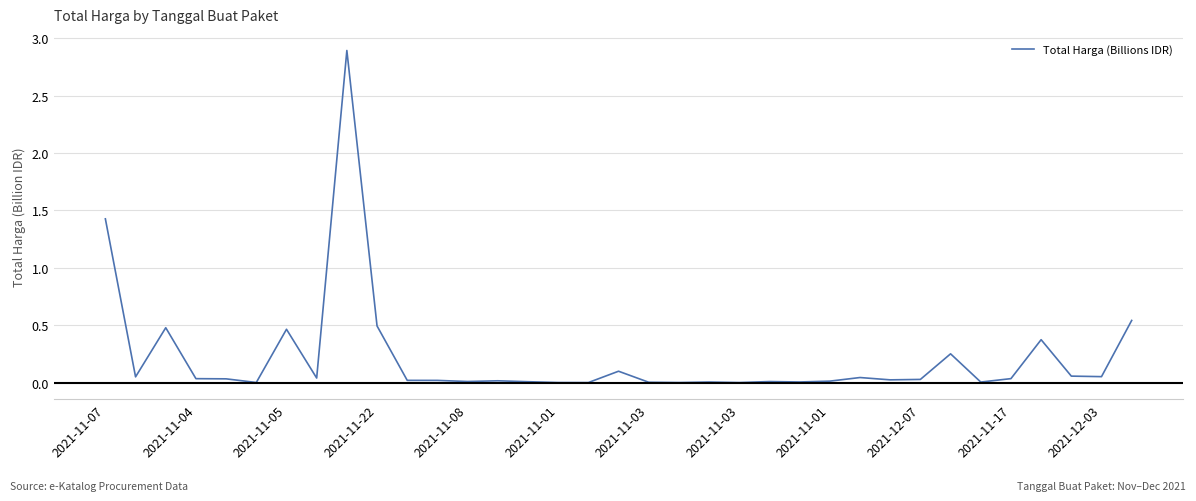

How many distinct data groups are displayed?

1